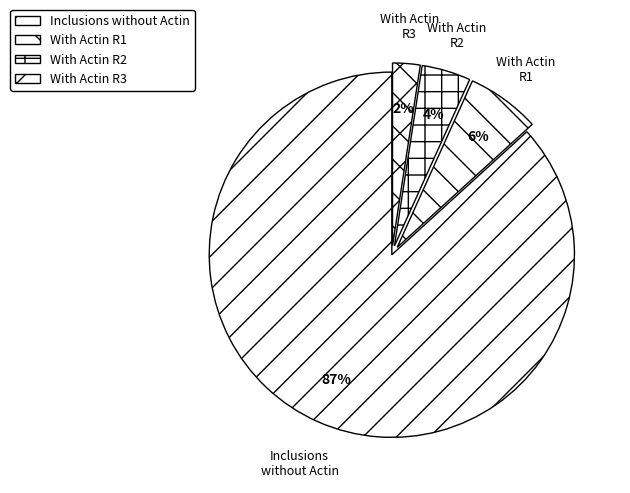

Is there any slice that represents more than half of the pie?

Yes